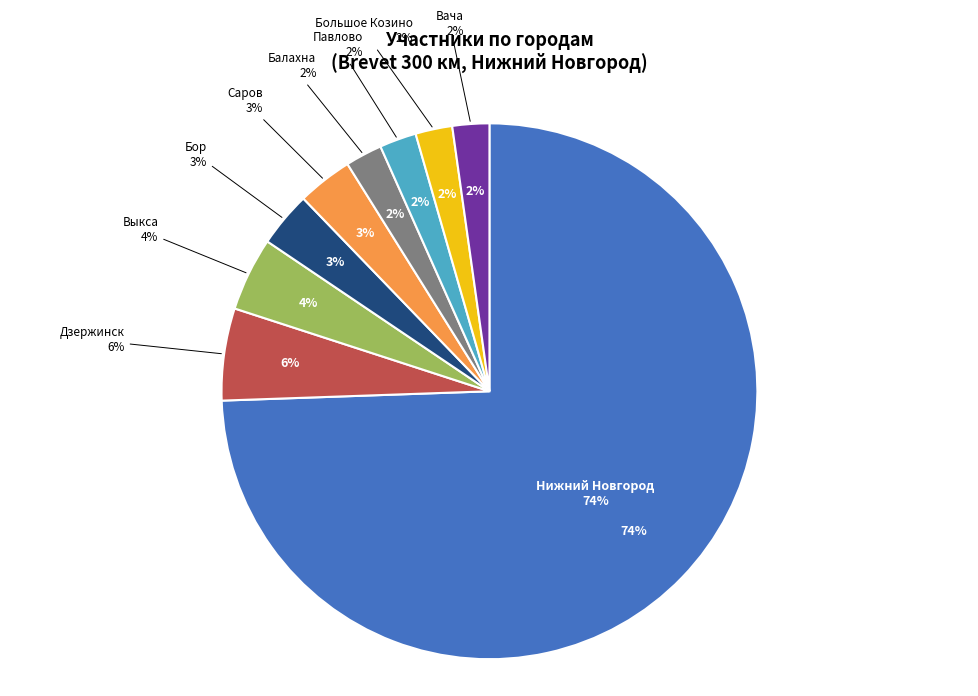

To the nearest percent, what percentage of the pie is Балахна?

2%